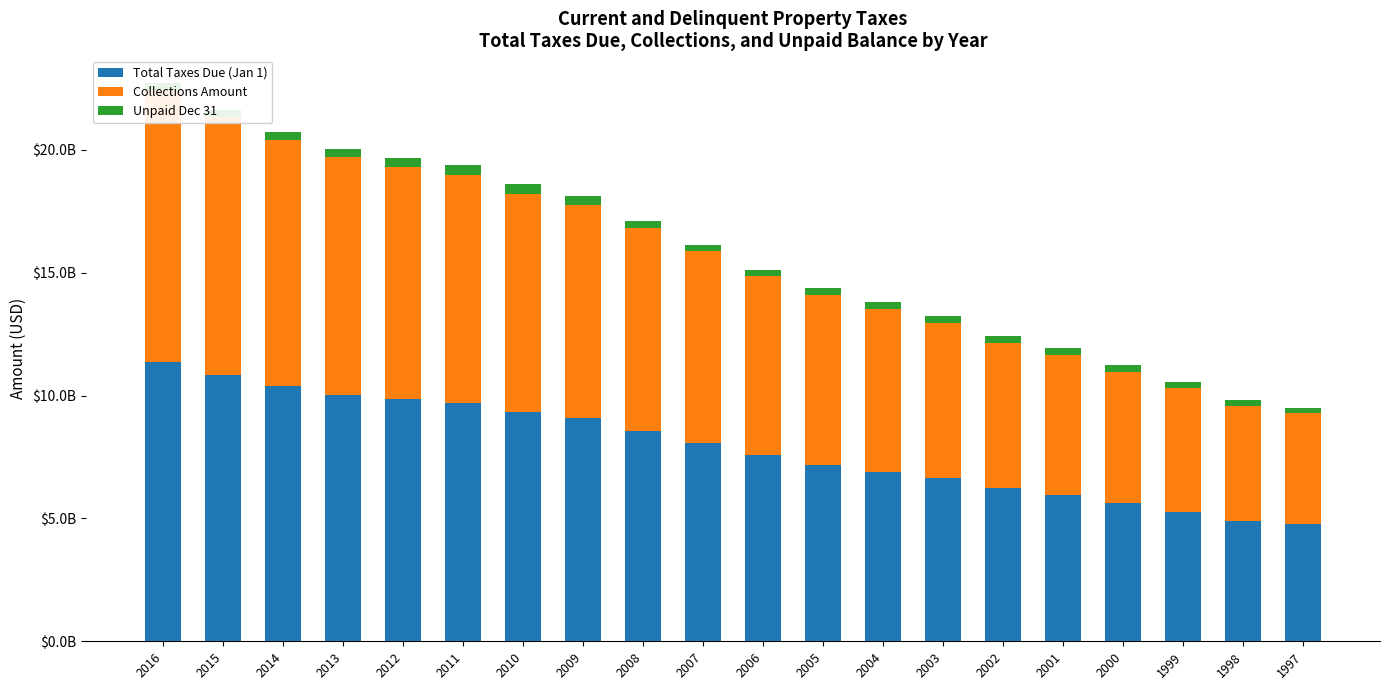

What are all the series names shown in the legend?

Total Taxes Due (Jan 1), Collections Amount, Unpaid Dec 31